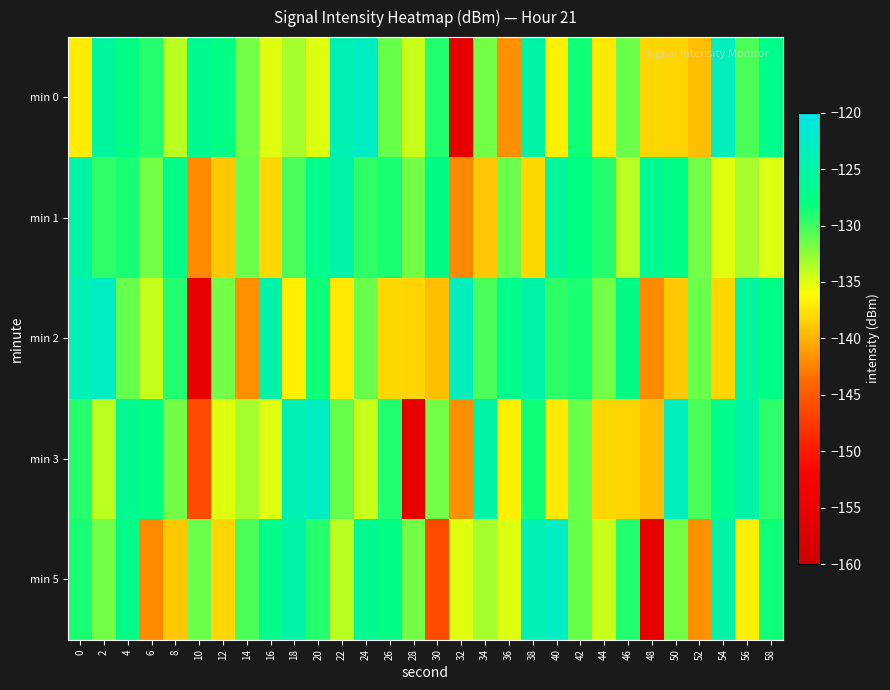

Reading left to right, extract all data points from this chart.

min 0: 0=-137.0	2=-125.7	4=-127.6	6=-129.2	8=-133.9	10=-126.5	12=-127.6	14=-131.6	16=-135.1	18=-133.2	20=-135.0	22=-123.9	24=-122.7	26=-131.2	28=-134.3	30=-129.1	32=-155.7	34=-131.6	36=-141.8	38=-124.8	40=-136.9	42=-128.4	44=-137.1	46=-131.4	48=-138.1	50=-138.2	52=-139.4	54=-123.2	56=-130.4	58=-127.2
min 1: 0=-124.8	2=-129.5	4=-128.8	6=-131.6	8=-127.4	10=-142.1	12=-138.9	14=-131.4	16=-138.1	18=-130.4	20=-127.2	22=-124.8	24=-129.5	26=-128.8	28=-131.6	30=-127.4	32=-142.1	34=-138.9	36=-131.4	38=-138.1	40=-125.7	42=-127.6	44=-129.2	46=-133.9	48=-126.5	50=-127.6	52=-131.6	54=-135.1	56=-133.2	58=-135.0
min 2: 0=-123.9	2=-122.7	4=-131.2	6=-134.3	8=-129.1	10=-155.7	12=-131.6	14=-141.8	16=-124.8	18=-136.9	20=-128.4	22=-137.1	24=-131.4	26=-138.1	28=-138.2	30=-139.4	32=-123.2	34=-130.4	36=-127.2	38=-124.8	40=-129.5	42=-128.8	44=-131.6	46=-127.4	48=-142.1	50=-138.9	52=-131.4	54=-138.1	56=-125.7	58=-127.6
min 3: 0=-129.2	2=-133.9	4=-126.5	6=-127.6	8=-131.6	10=-146.2	12=-135.1	14=-133.2	16=-135.0	18=-123.9	20=-122.7	22=-131.2	24=-134.3	26=-129.1	28=-155.7	30=-131.6	32=-141.8	34=-124.8	36=-136.9	38=-128.4	40=-137.1	42=-131.4	44=-138.1	46=-138.2	48=-139.4	50=-123.2	52=-130.4	54=-127.2	56=-124.8	58=-129.5
min 5: 0=-128.8	2=-131.6	4=-127.4	6=-142.1	8=-138.9	10=-131.4	12=-138.1	14=-130.4	16=-127.2	18=-124.8	20=-129.2	22=-133.9	24=-126.5	26=-127.6	28=-131.6	30=-146.2	32=-135.1	34=-133.2	36=-135.0	38=-123.9	40=-122.7	42=-131.2	44=-134.3	46=-129.1	48=-155.7	50=-131.6	52=-141.8	54=-124.8	56=-136.9	58=-128.4